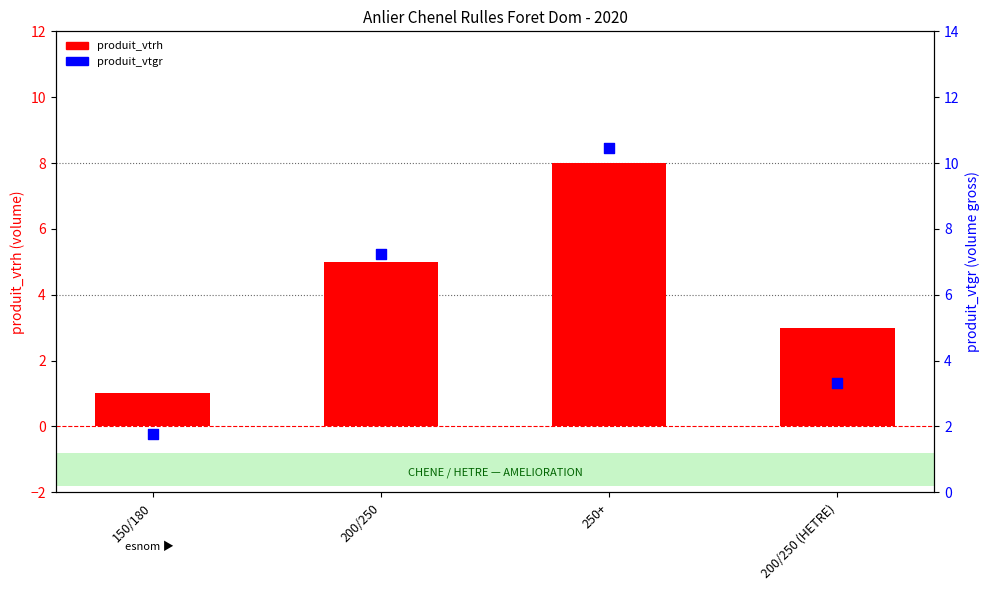

Which series reaches the maximum Y coordinate?

produit_vtgr